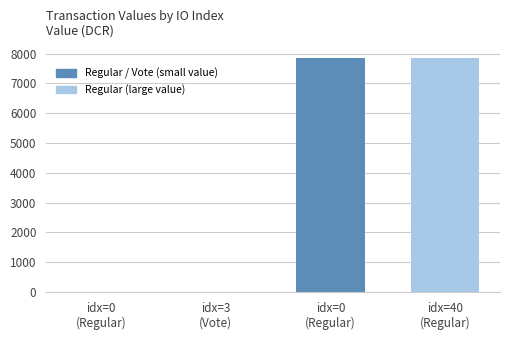

What is the label of the 2nd bar from the right?

idx=0
(Regular)